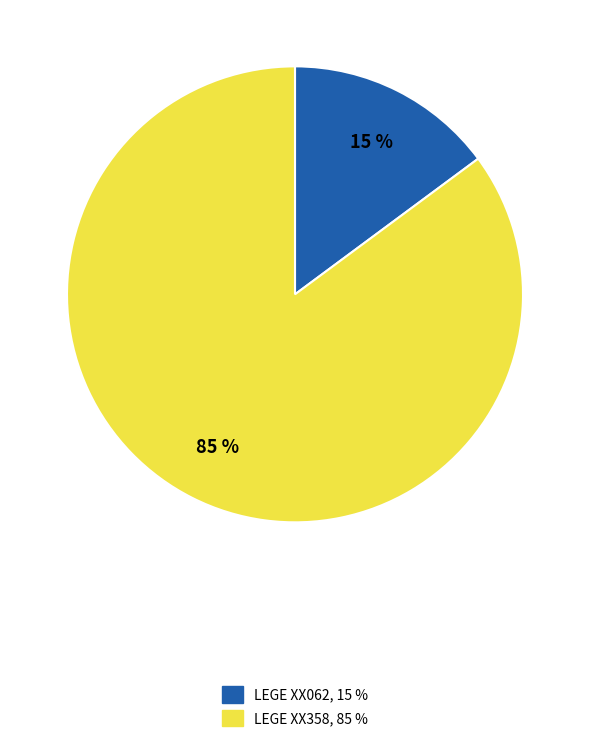

The LEGE XX062 slice represents 28% of the pie. True or false?

False